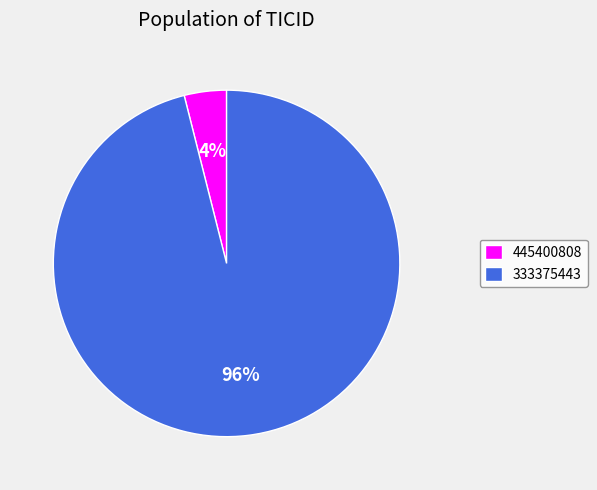

Which category has the smallest portion of the pie?

445400808